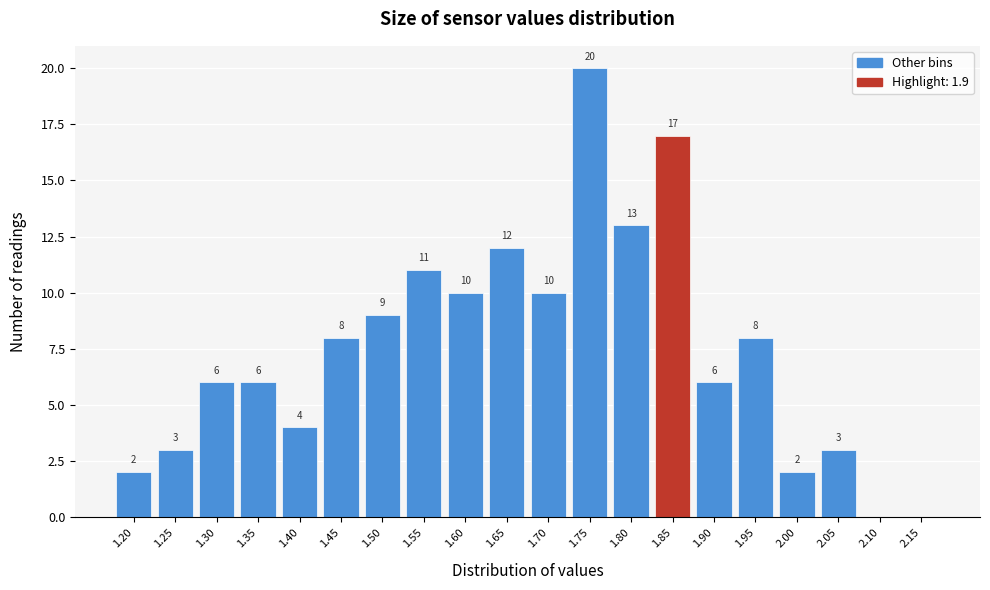

Reading left to right, list all the values displayed in this chart.

1.20=2	1.25=3	1.30=6	1.35=6	1.40=4	1.45=8	1.50=9	1.55=11	1.60=10	1.65=12	1.70=10	1.75=20	1.80=13	1.85=17	1.90=6	1.95=8	2.00=2	2.05=3	2.10=0	2.15=0